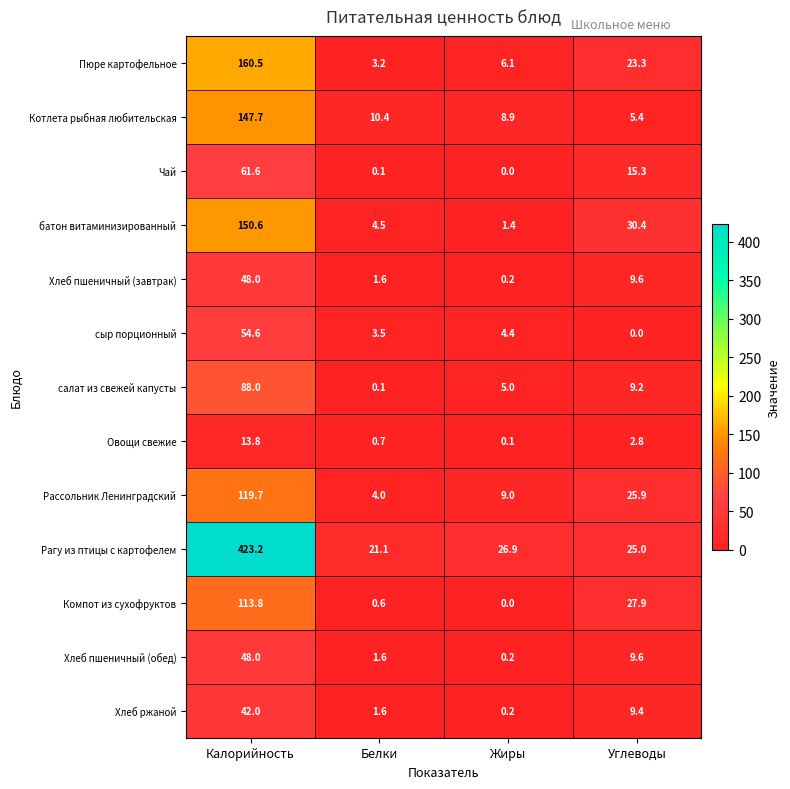

Which series changed the most between Калорийность and Углеводы?

Рагу из птицы с картофелем